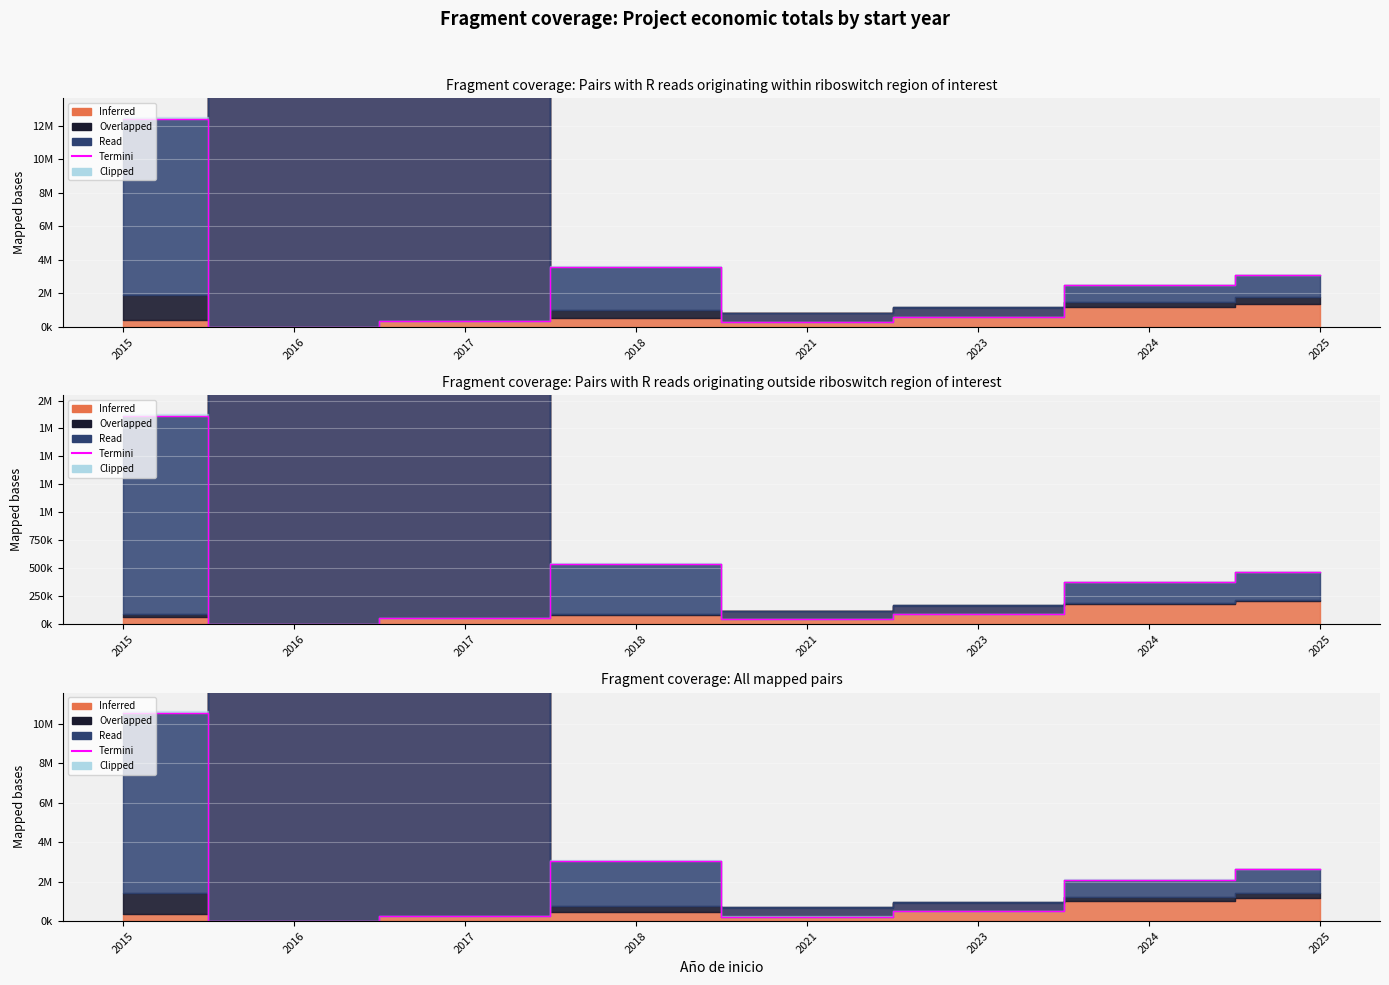

The value at 2015 is 17390898.2. True or false?

False